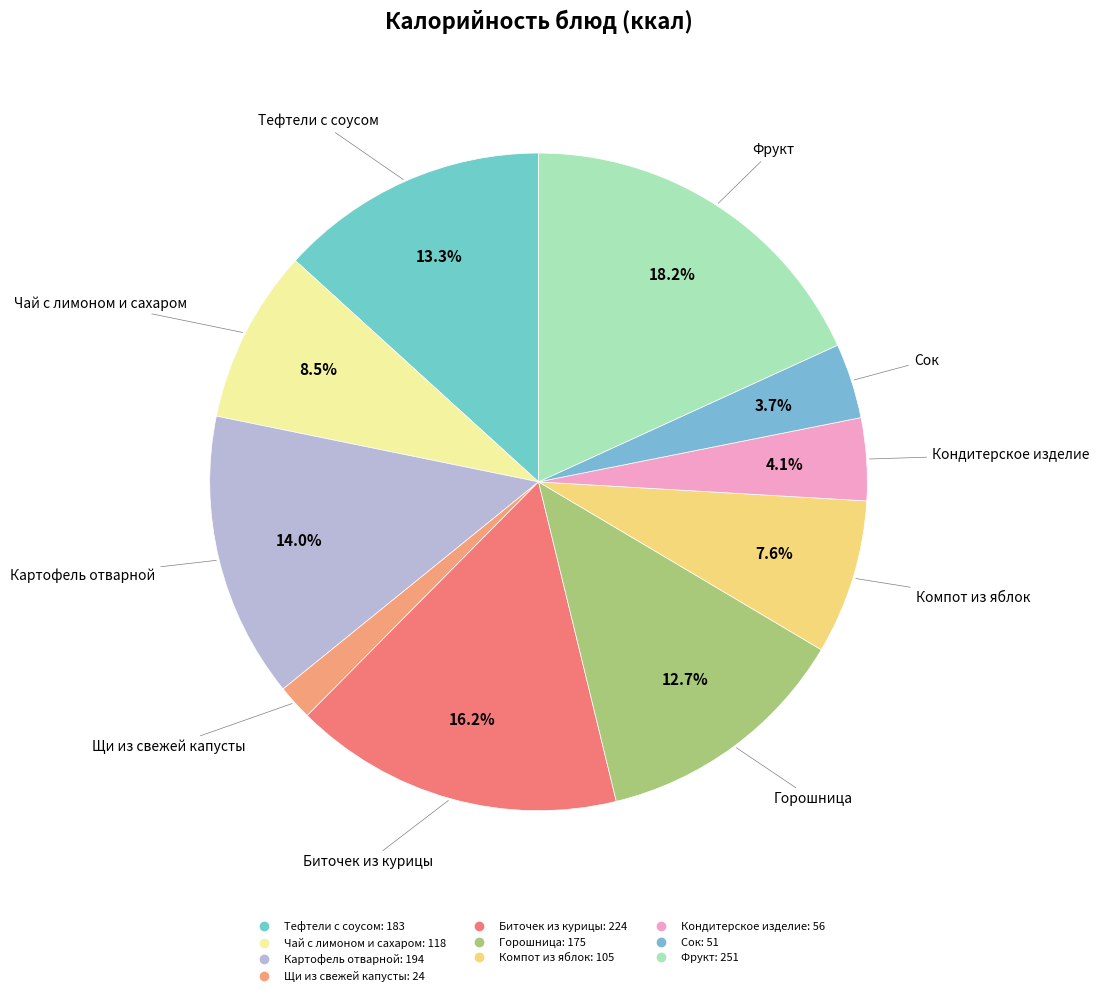

The Сок slice represents 4% of the pie. True or false?

True